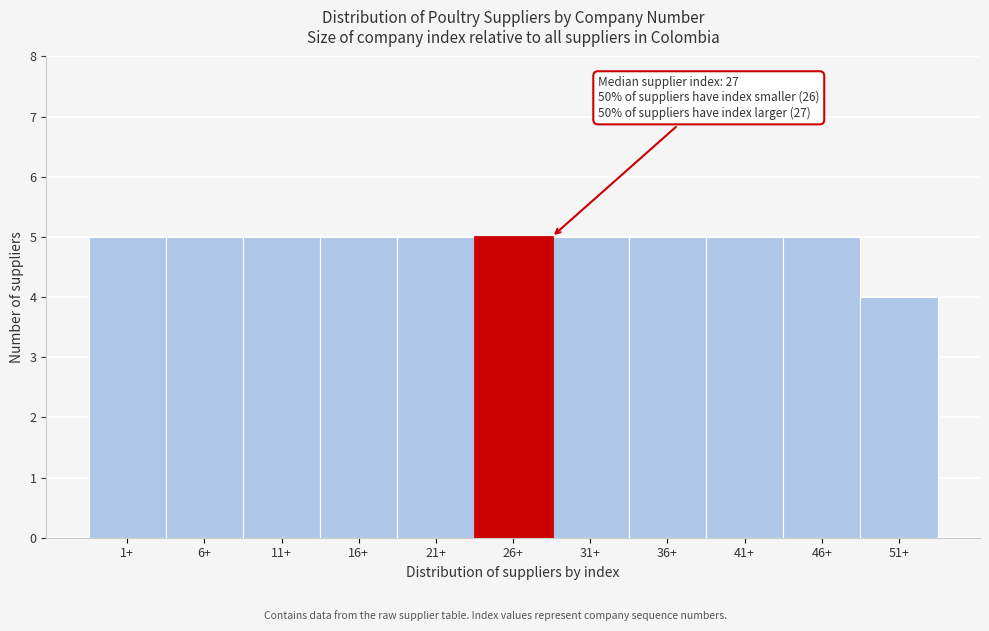

Reading left to right, list all the values displayed in this chart.

1+=5	6+=5	11+=5	16+=5	21+=5	26+=5	31+=5	36+=5	41+=5	46+=5	51+=4